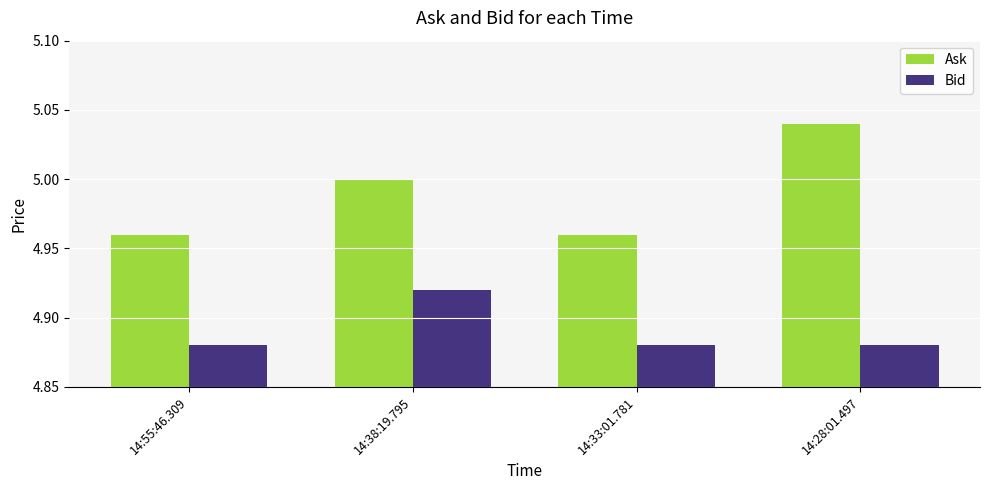

The value of Ask at 14:38:19.795 is 5.0. True or false?

True